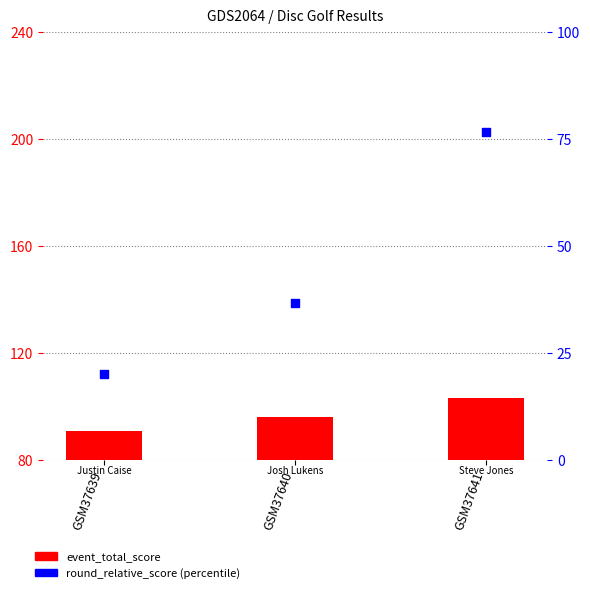

What is the total value across all series at GSM37639?

111.0